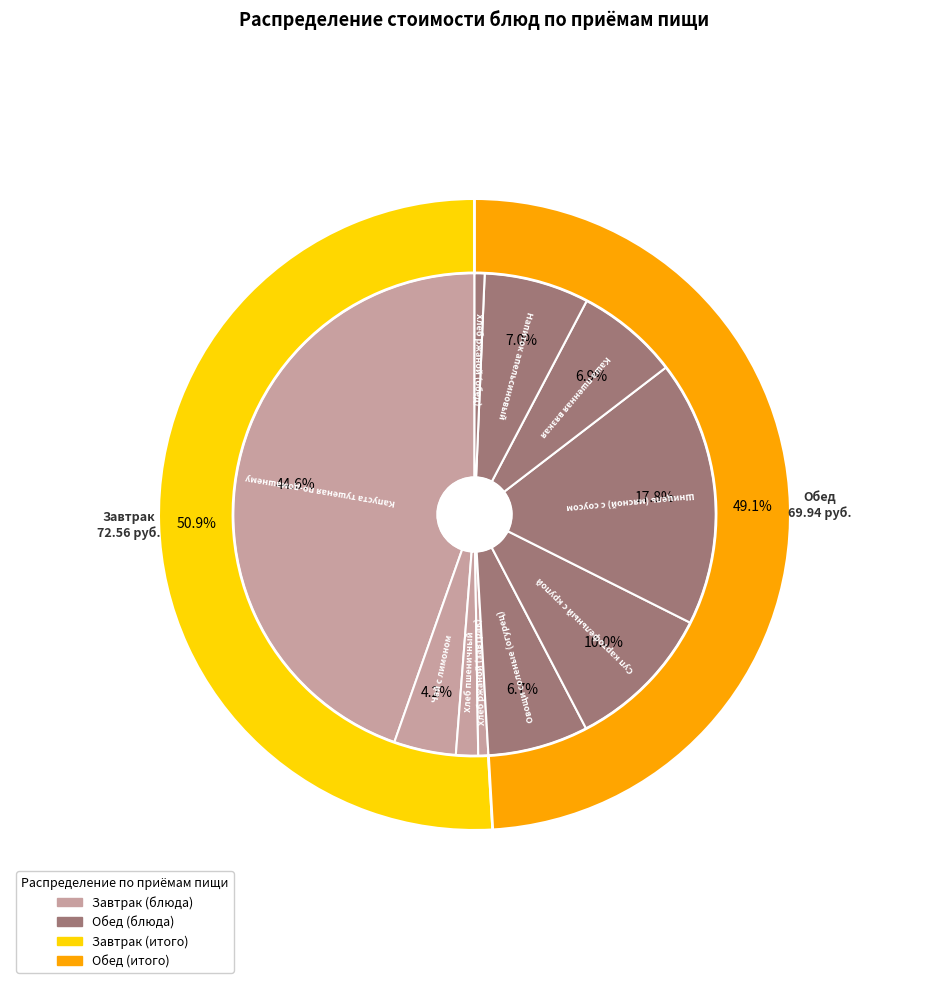

What is the total percentage of Хлеб ржаной (завтрак) and Напиток апельсиновый?

7.7%